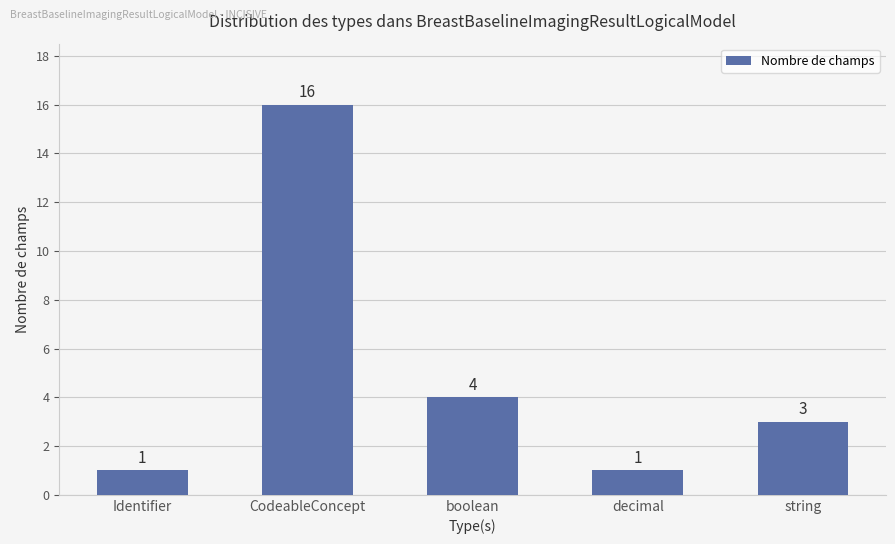

Which label corresponds to the largest value in the chart?

CodeableConcept